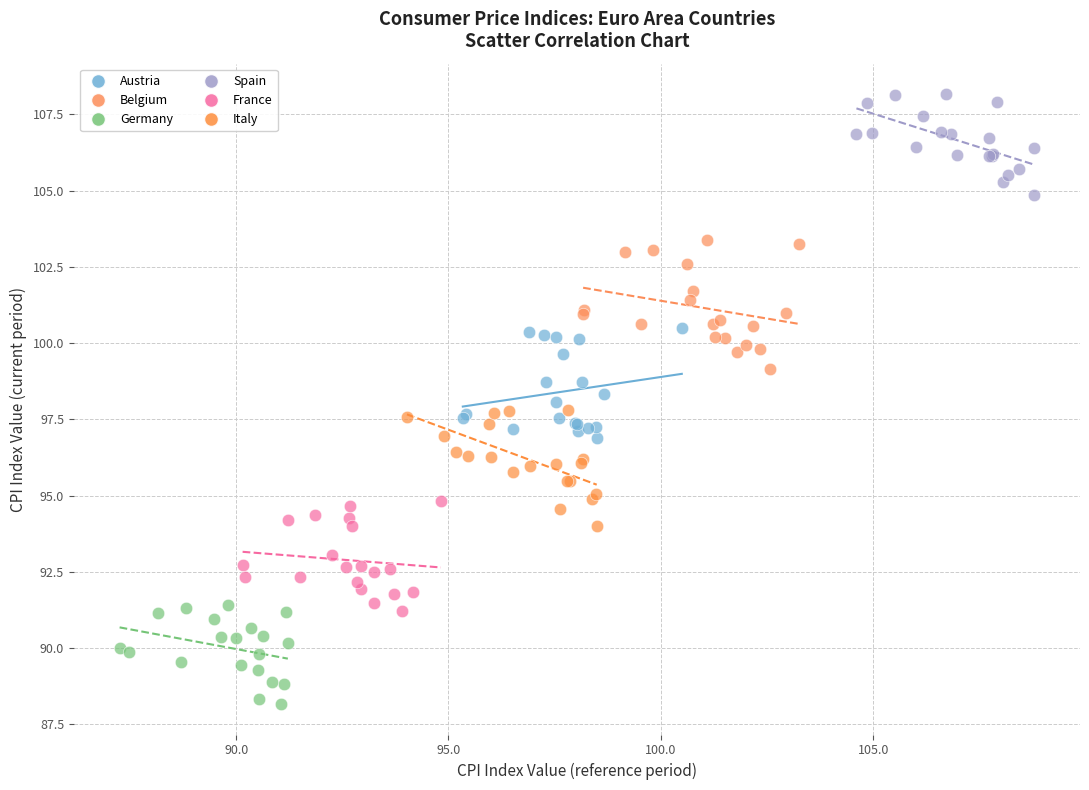

Which series reaches the maximum Y coordinate?

Spain